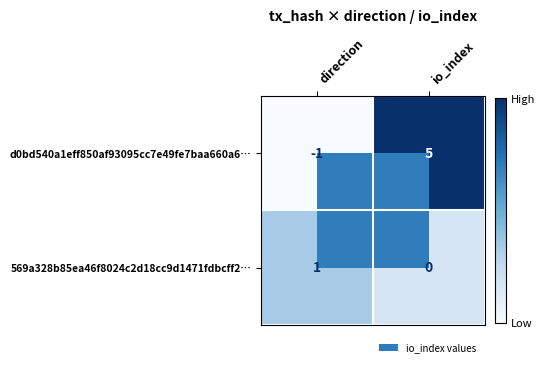

The d0bd540a1eff850af93095cc7e49fe7baa660a6… series shows -1 at direction. True or false?

True